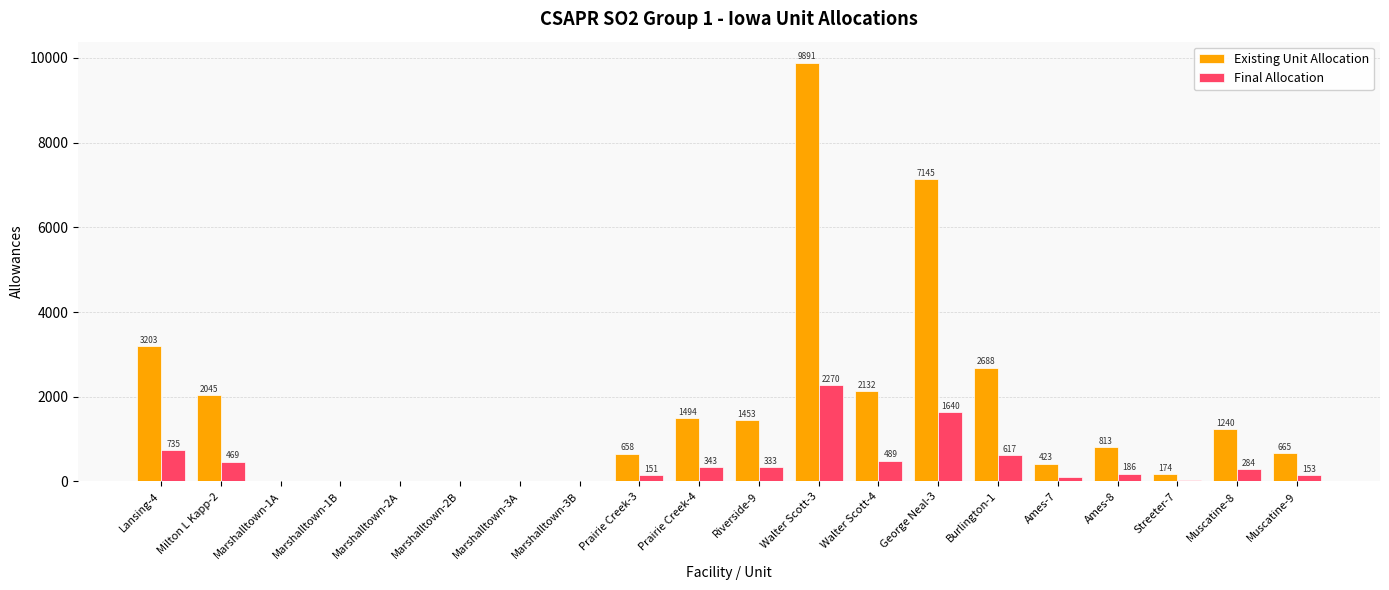

True or false: Existing Unit Allocation has a value of 4462 at Burlington-1.

False